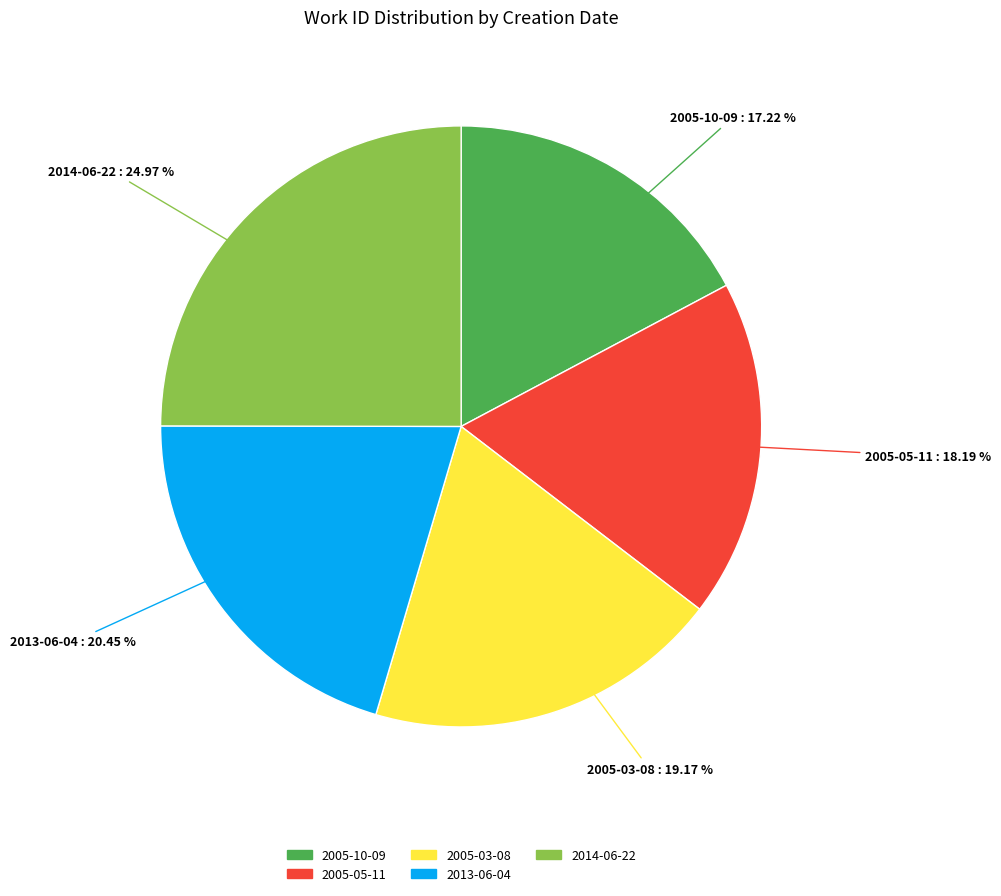

Rank the categories by value from highest to lowest.

2014-06-22, 2013-06-04, 2005-03-08, 2005-05-11, 2005-10-09